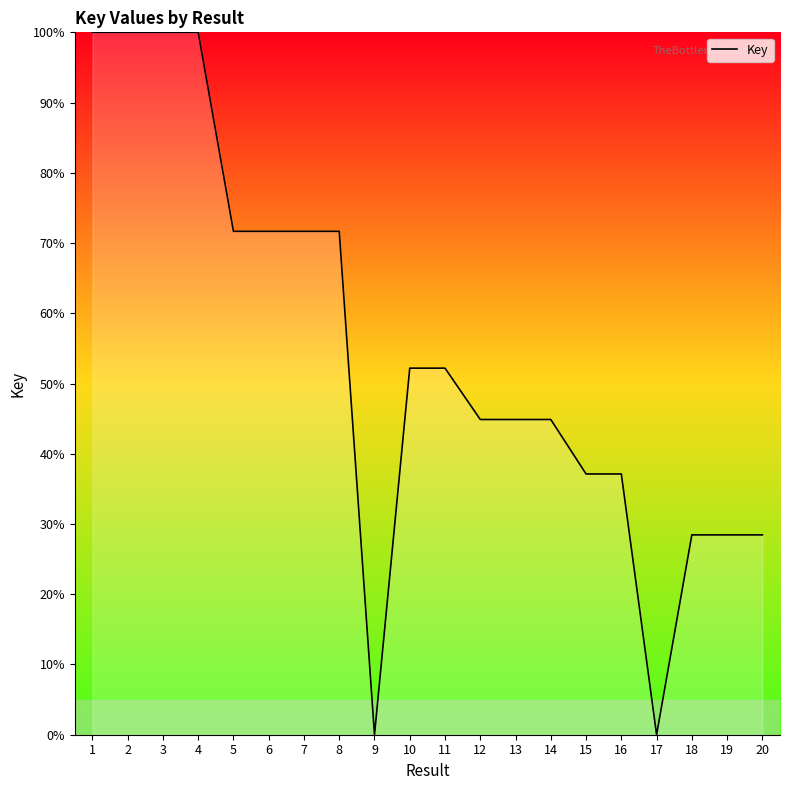

What is the difference between the values at 16 and 9?

37.1